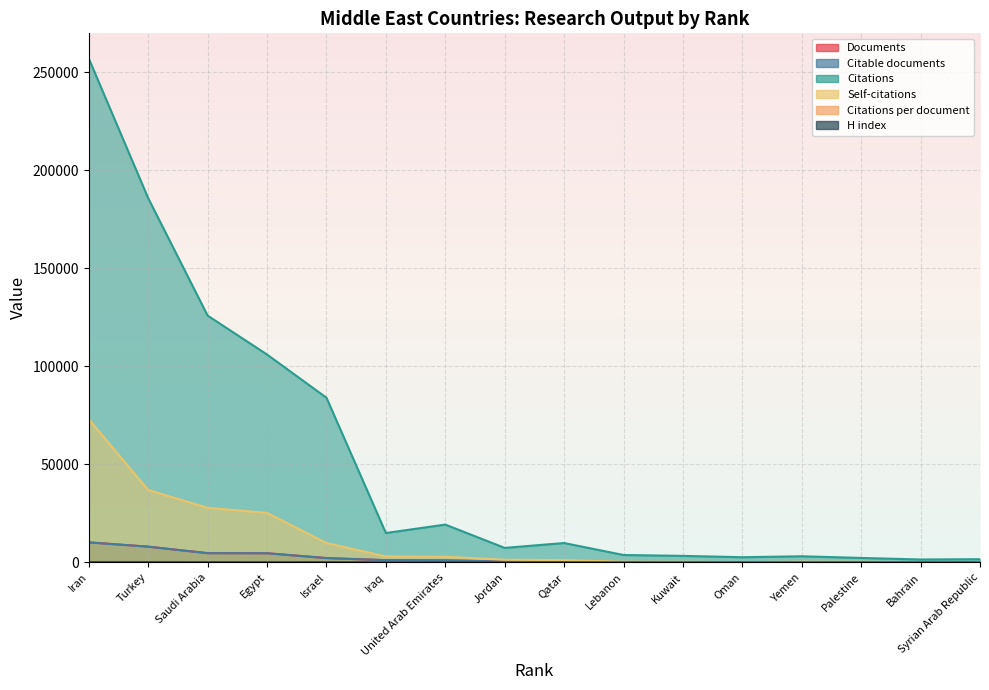

Which category has the lowest value across all series?

Iraq